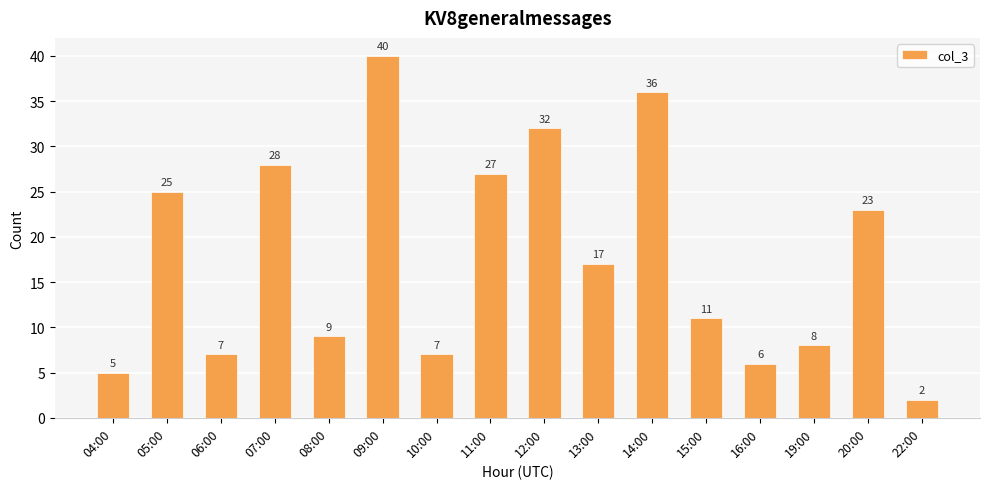

Which category has the lowest value across all series?

22:00